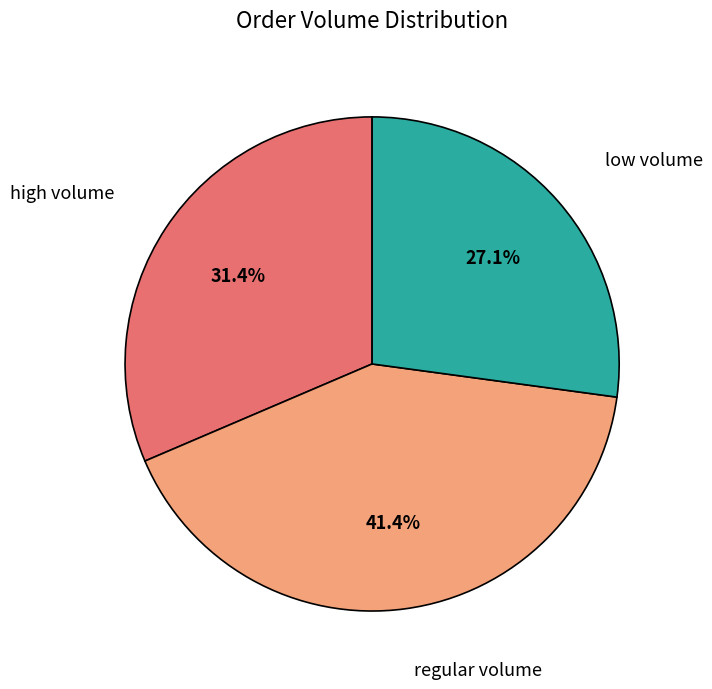

To the nearest percent, what is the average slice percentage?

33%